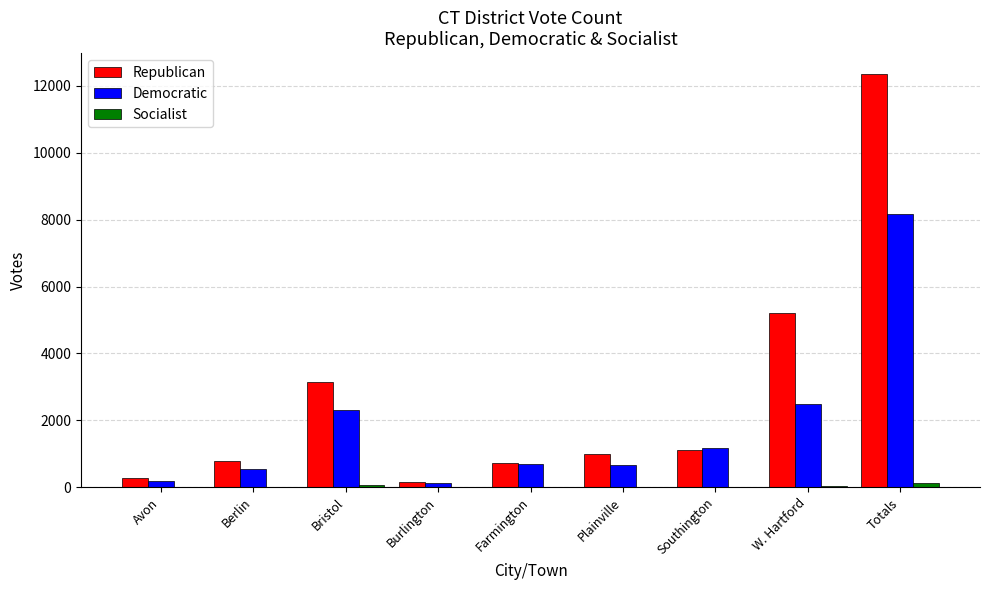

The value of Republican at Avon is 260. True or false?

True